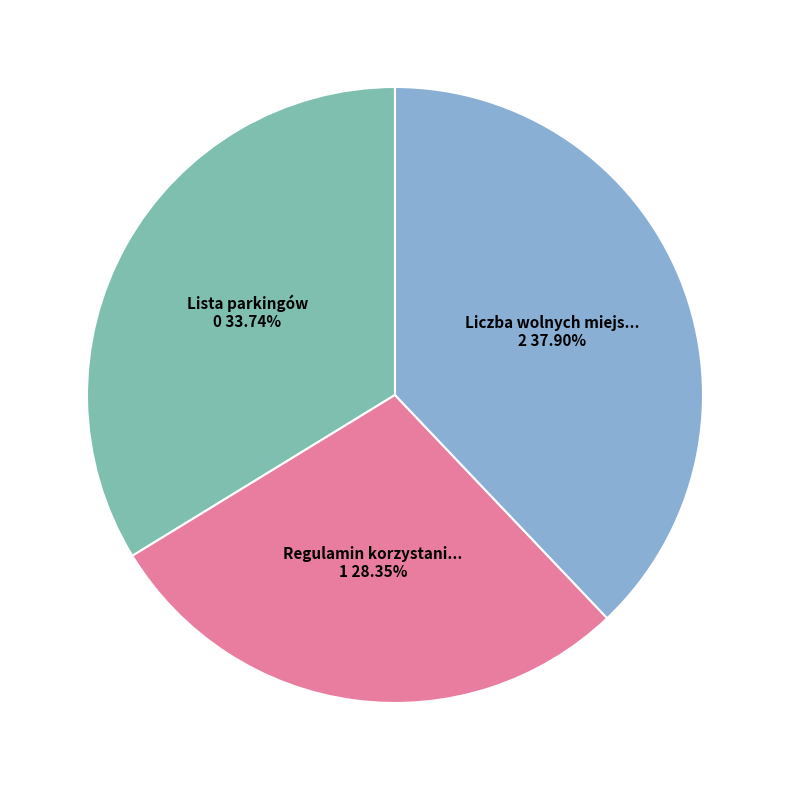

Does any single category account for the majority?

No